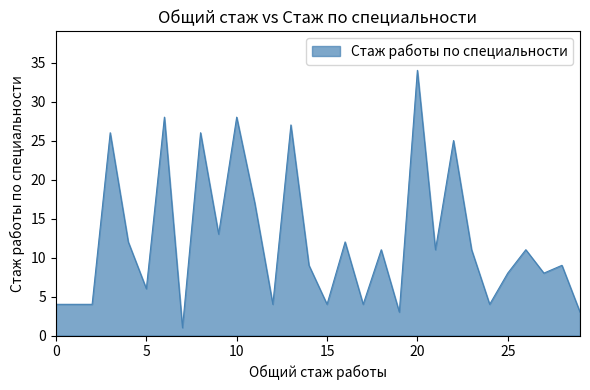

What is the difference between the maximum and minimum values?

33